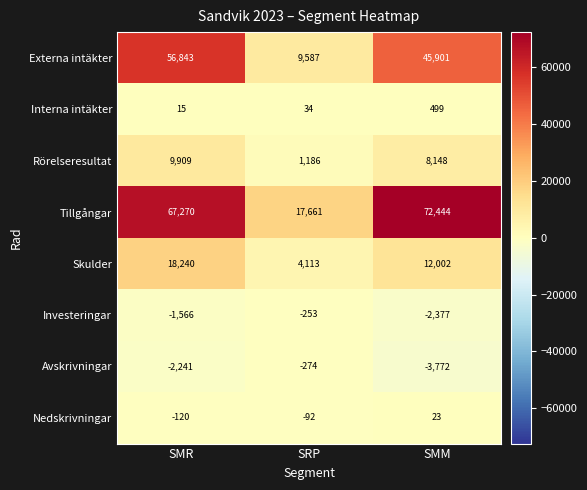

Is it true that Investeringar equals -3093 at SMM?

False